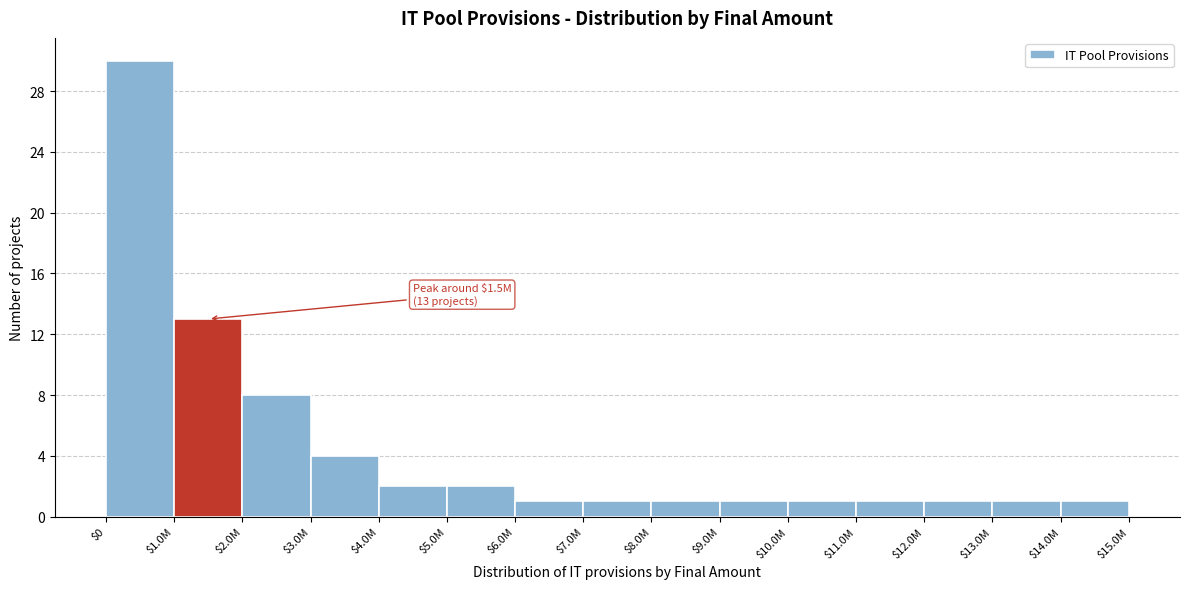

Reading left to right, transcribe all the data shown in this chart.

30	13	8	4	2	2	1	1	1	1	1	1	1	1	1